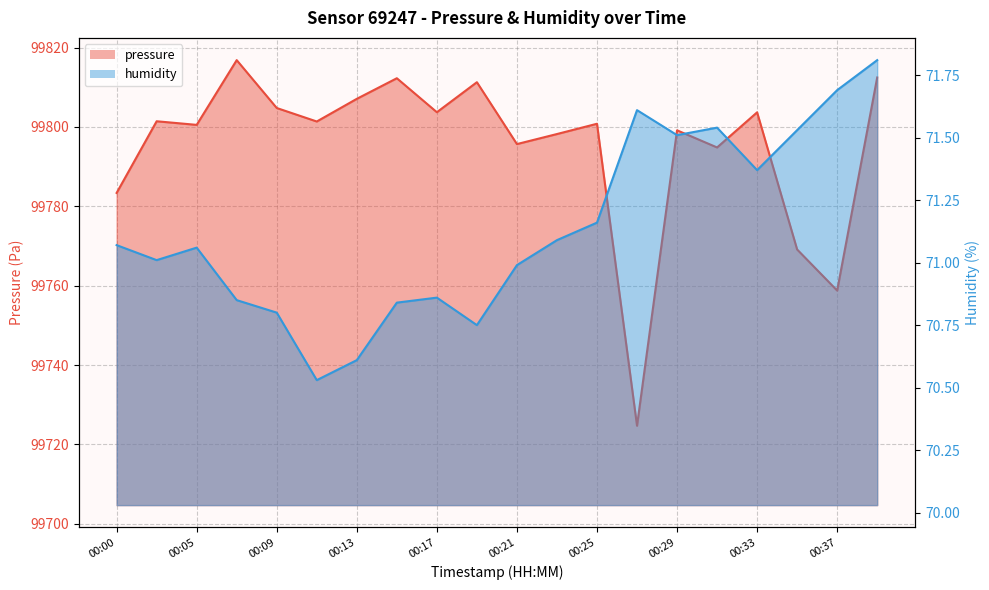

True or false: pressure and humidity intersect in this chart.

False